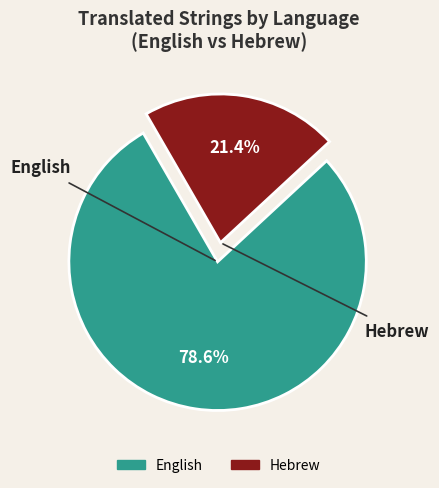

What is the ratio of the value at English to the value at Hebrew?

3.7